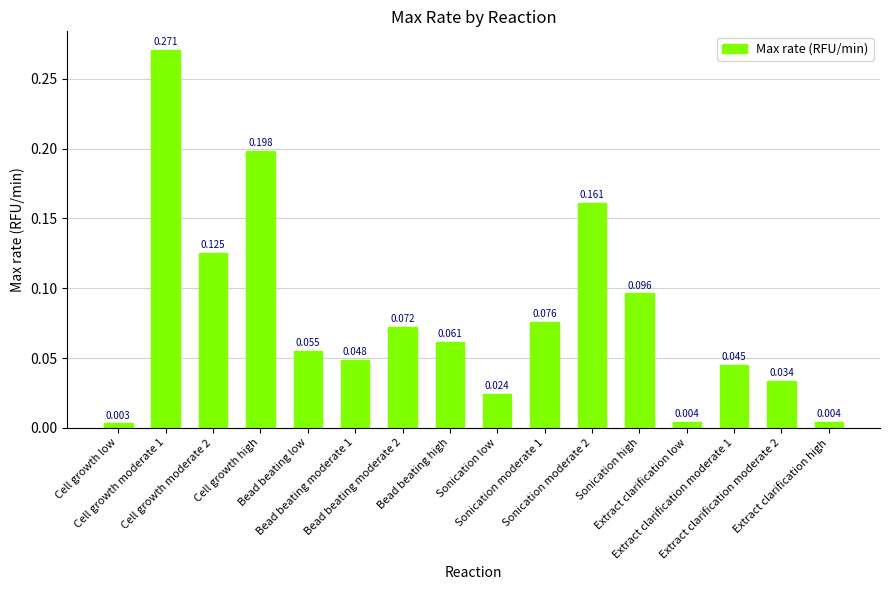

What is the label of the 13th bar from the right?

Cell growth high